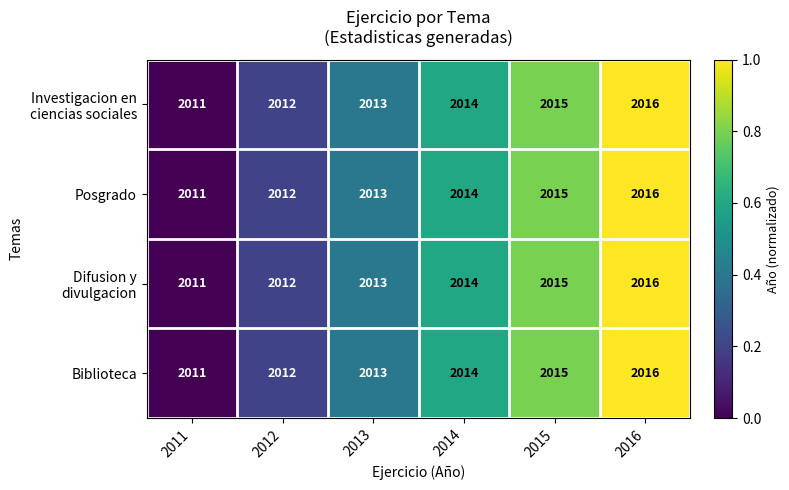

What is the maximum value shown in the chart?

2016